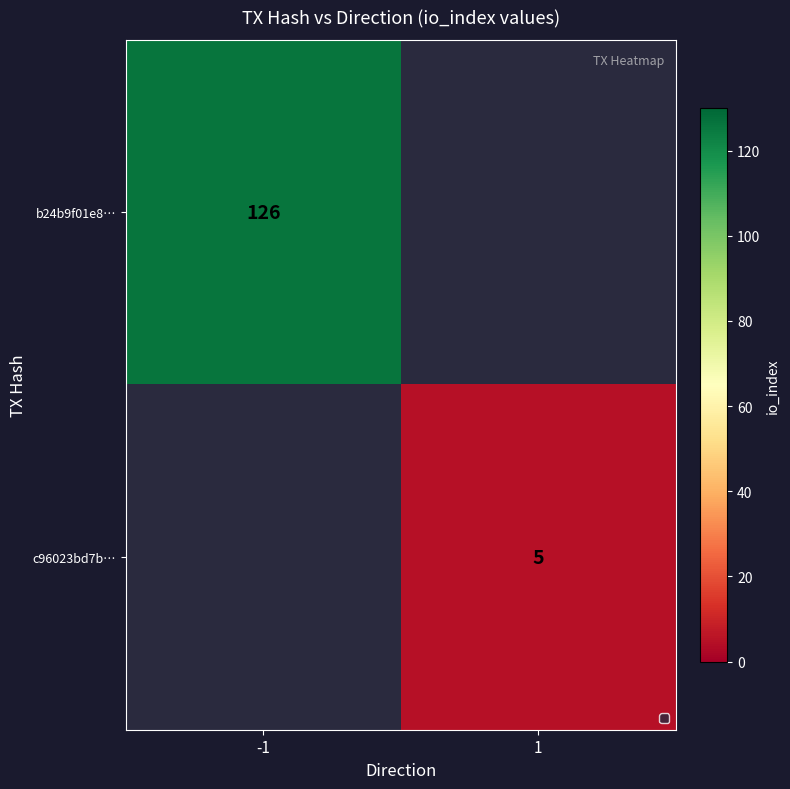

Is it true that b24b9f01e8… equals 126 at -1?

True